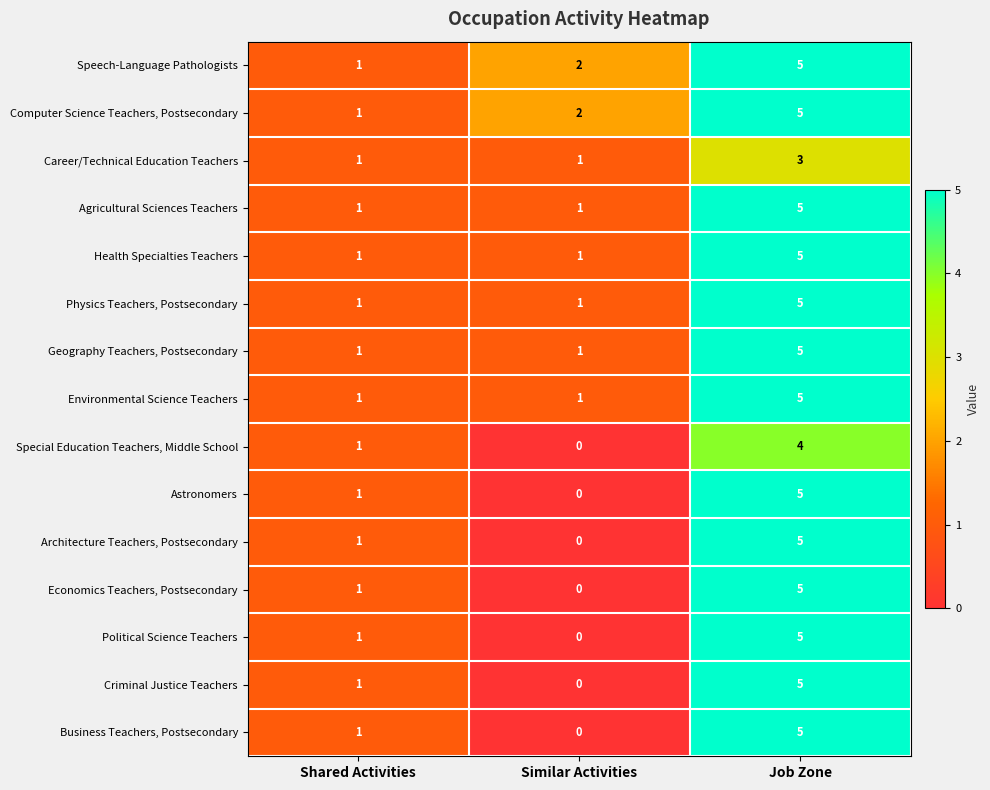

The Computer Science Teachers, Postsecondary series shows 0 at Shared Activities. True or false?

False